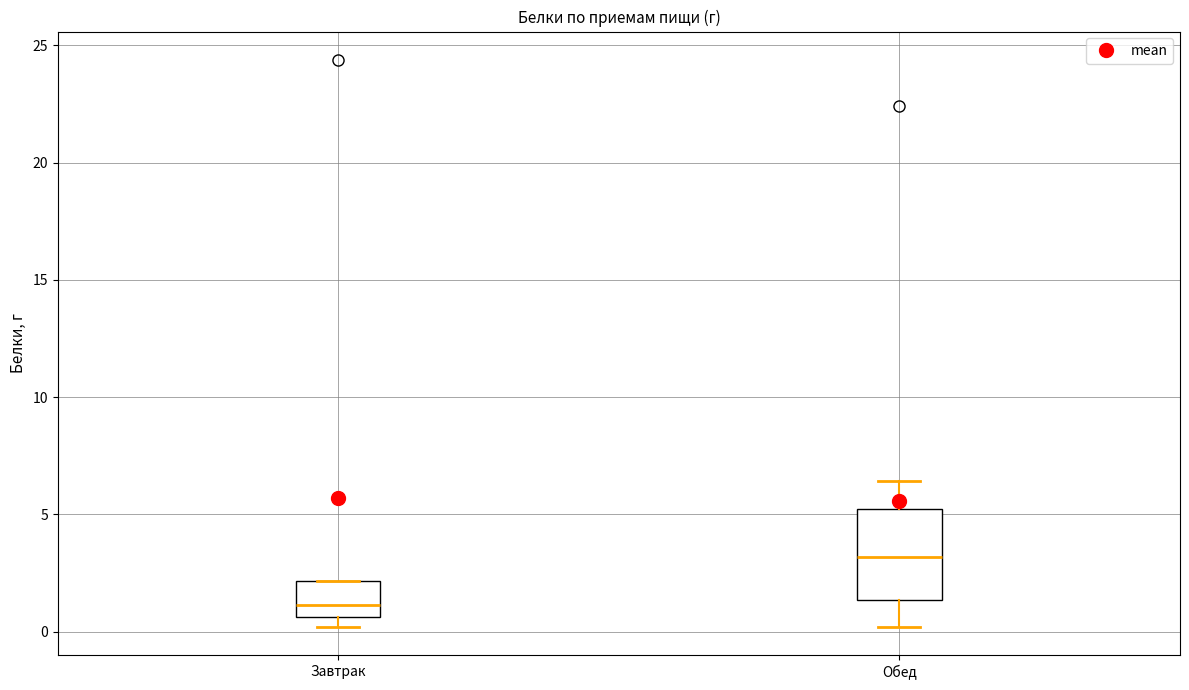

Which box is the tallest, from its lower edge to its upper edge?

Обед